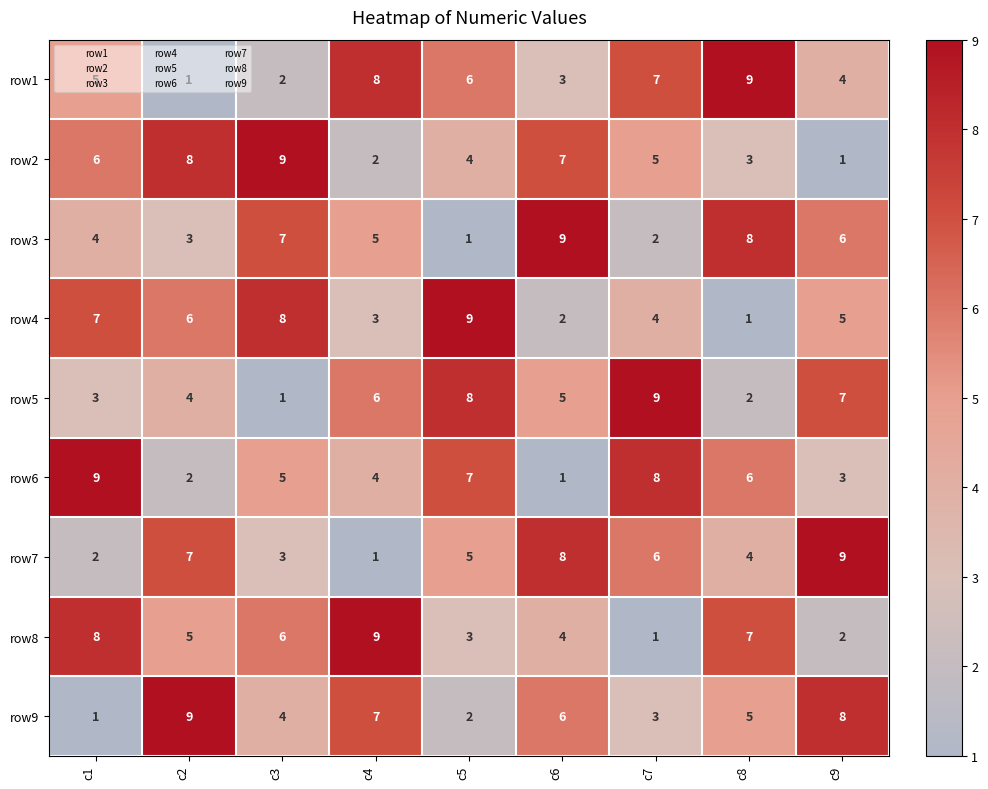

List the labels in order of row7 value, smallest first.

c4, c1, c3, c8, c5, c7, c2, c6, c9